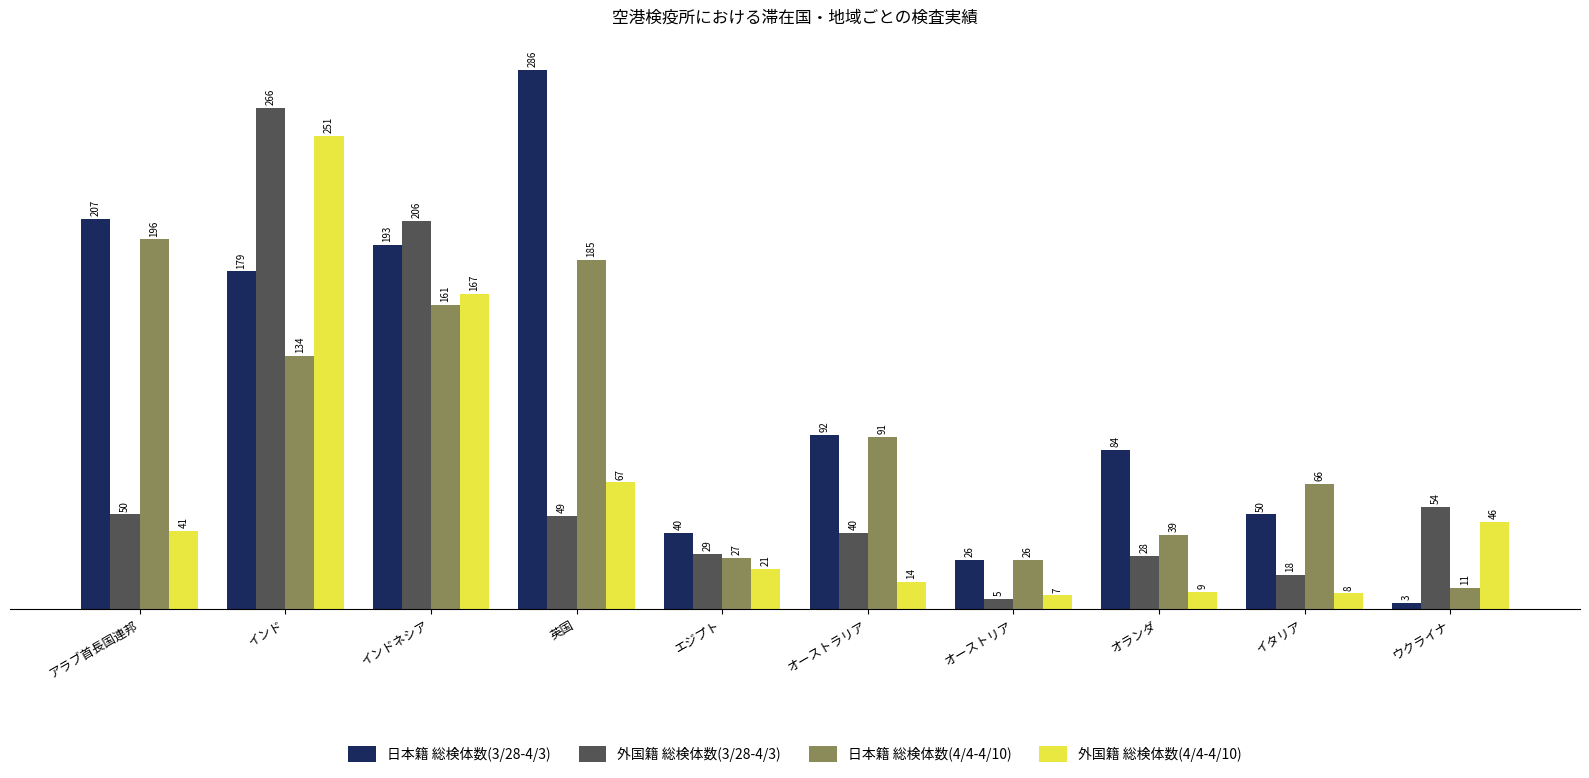

What is the sum of the 外国籍 総検体数(3/28-4/3) values at インド and エジプト?

295